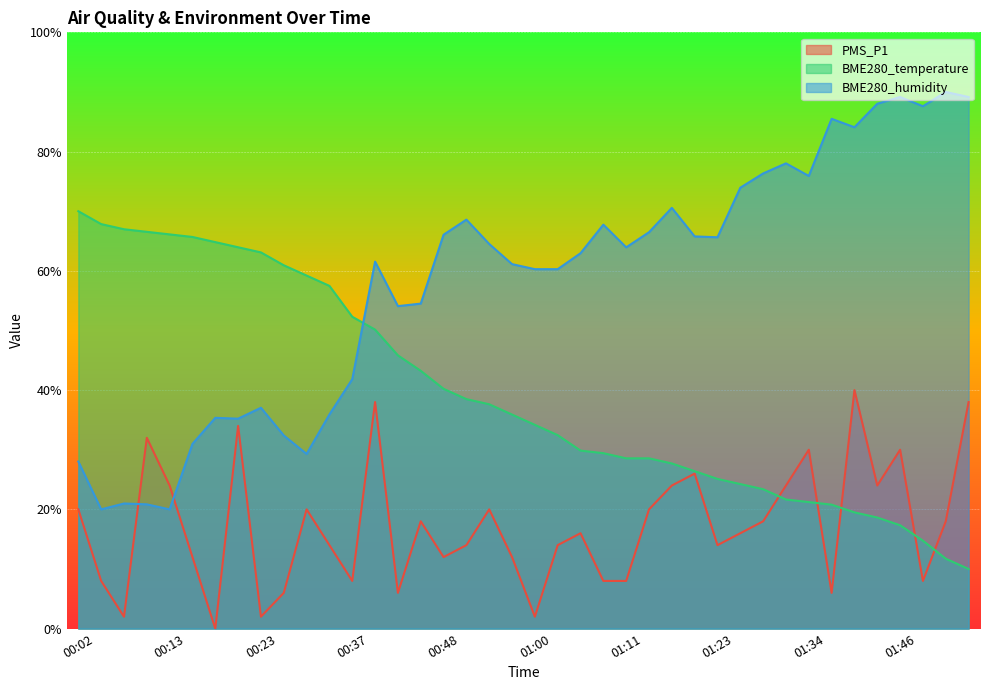

Which category has the highest value across all series?

01:51